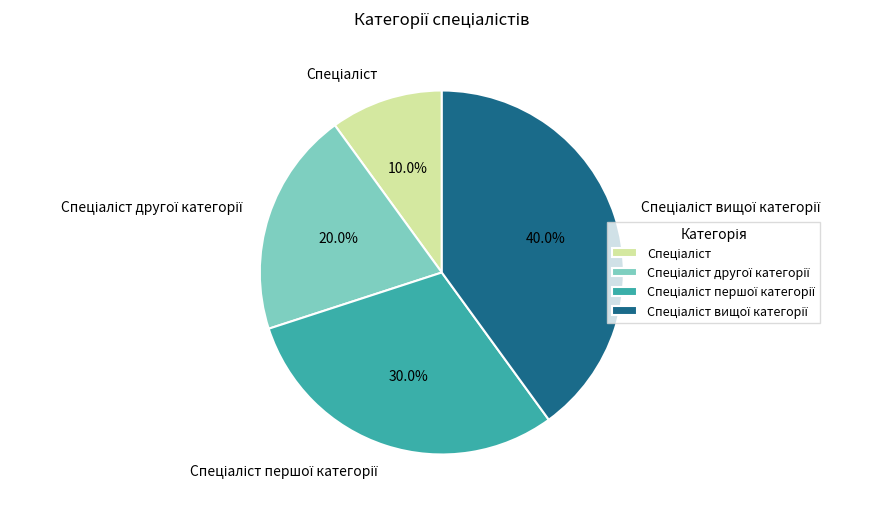

Is there any slice that represents more than half of the pie?

No